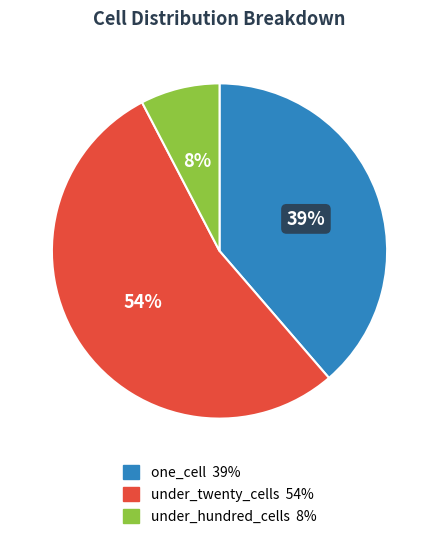

Which has a higher value, under_twenty_cells or under_hundred_cells?

under_twenty_cells